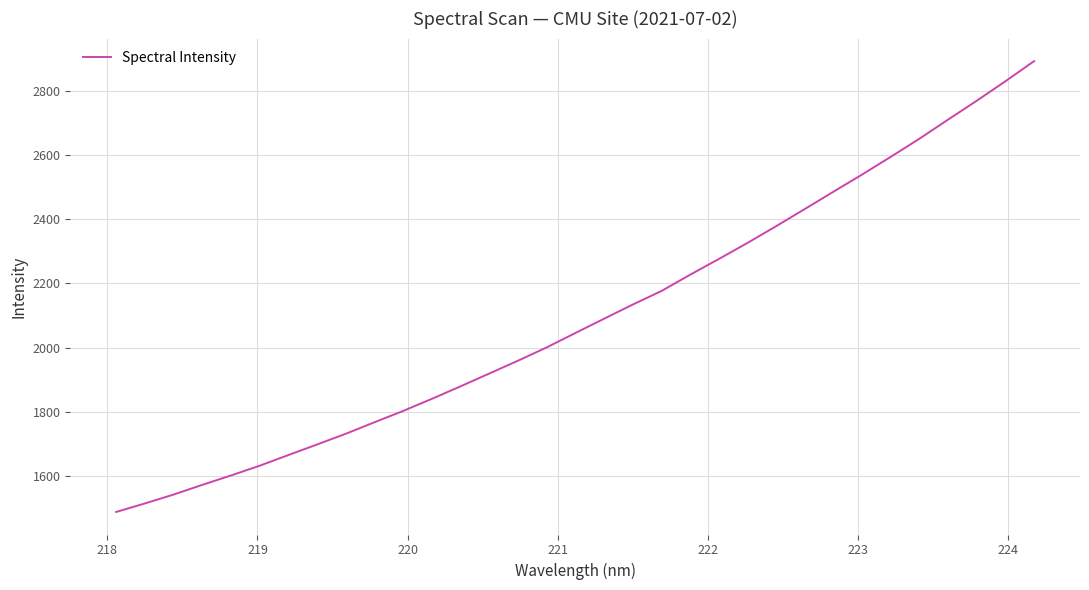

What is the minimum value shown in the chart?

1486.2